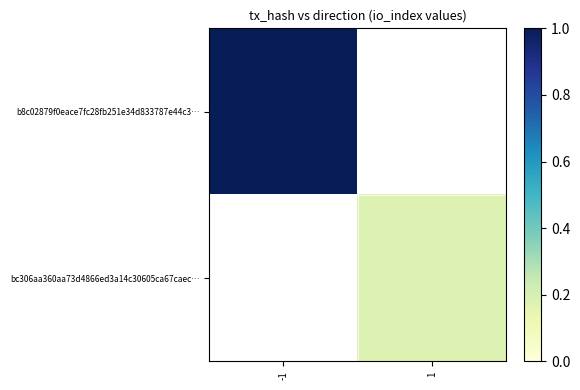

At how many categories does at least one series exceed 60?

1